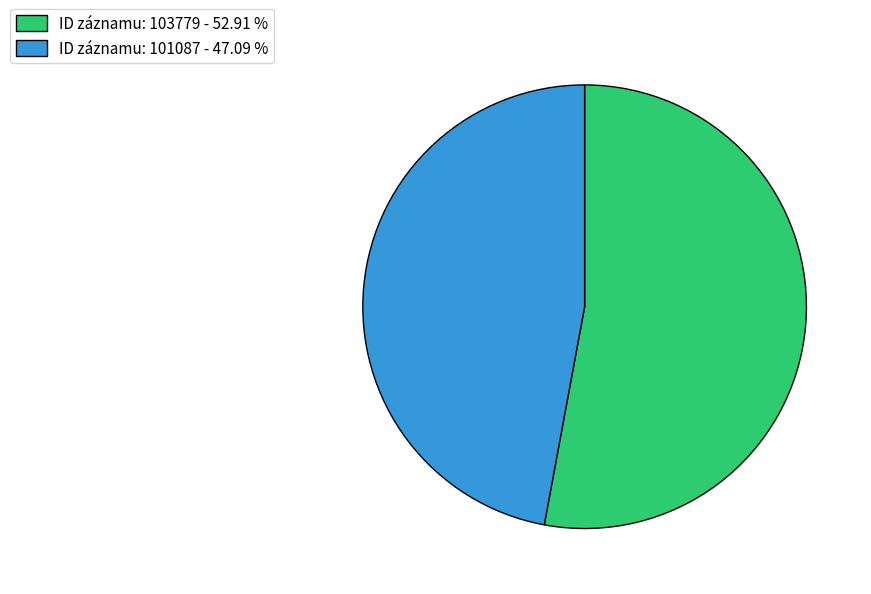

Which category has the biggest portion of the pie?

ID záznamu: 103779